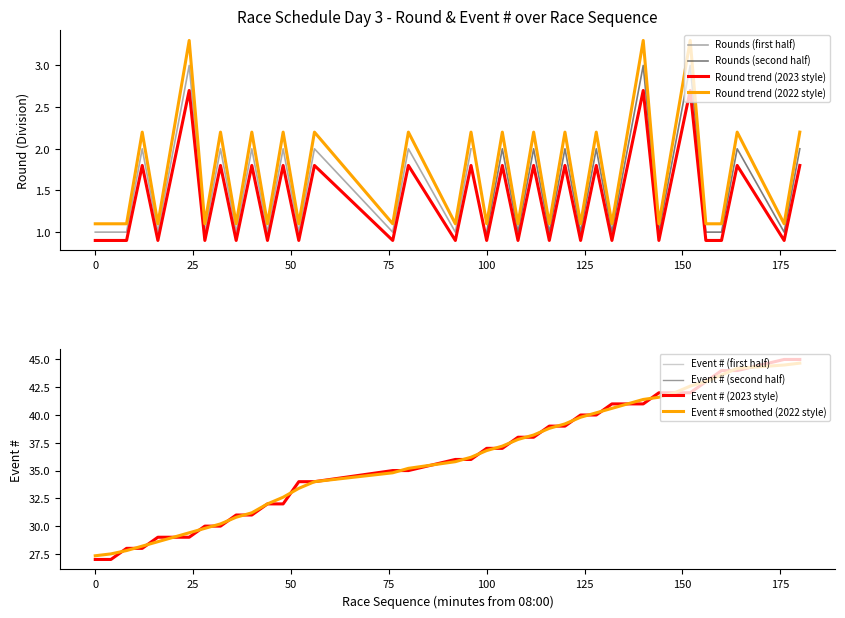

True or false: Round trend (2022 style) and Round trend (2023 style) cross at least once.

False